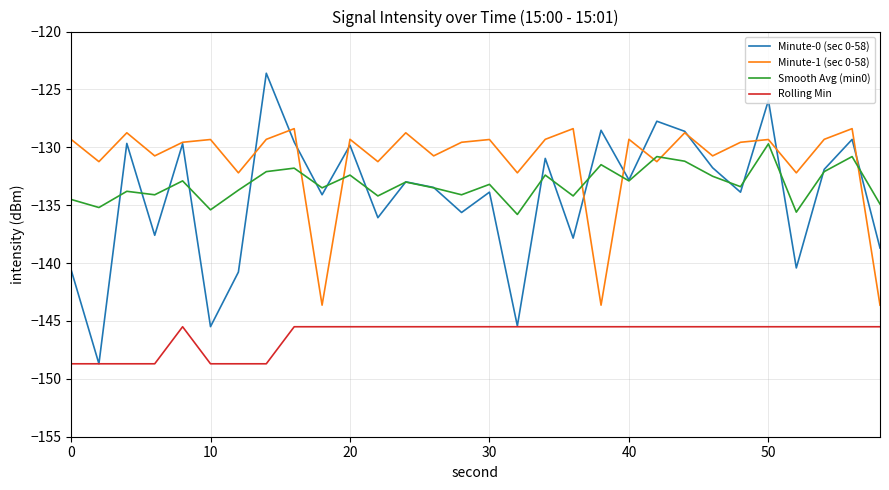

What is the maximum value for Rolling Min?

-145.5